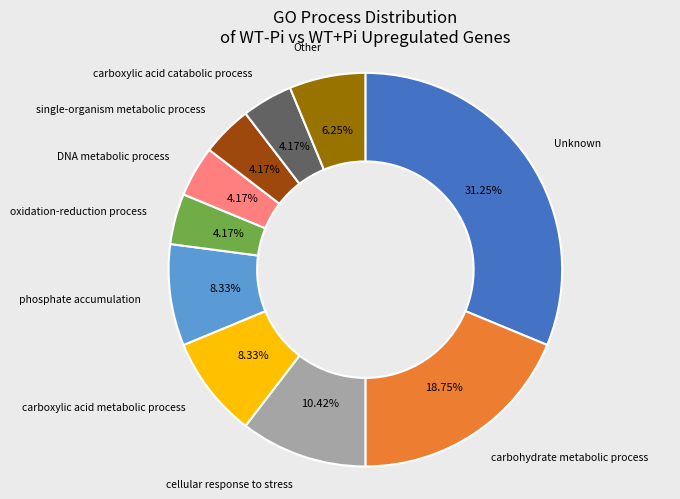

Is there a majority slice in this chart?

No